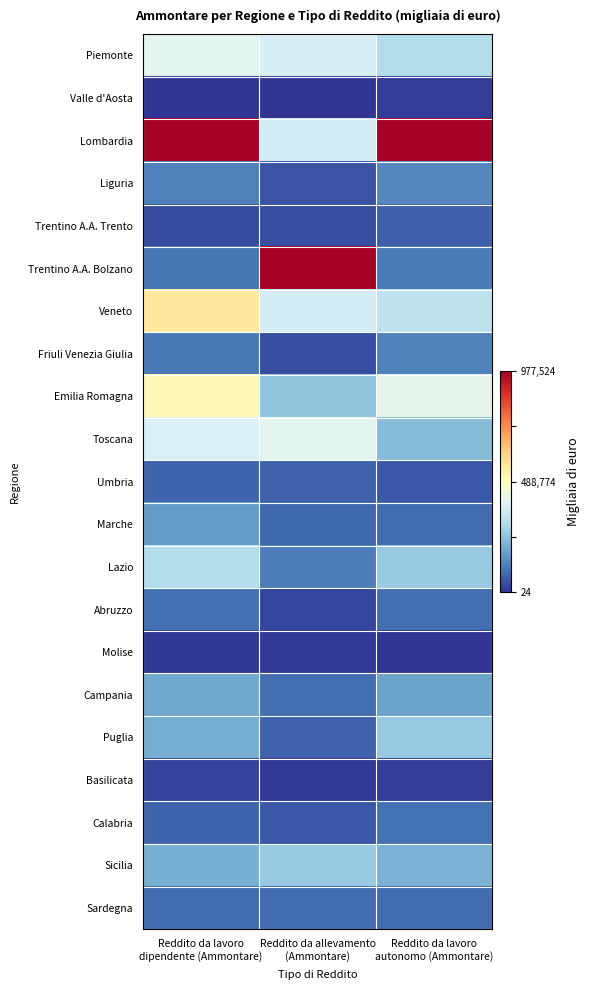

Which has a higher value, Reddito da allevamento
(Ammontare) or Reddito da lavoro
autonomo (Ammontare)?

Reddito da allevamento
(Ammontare)